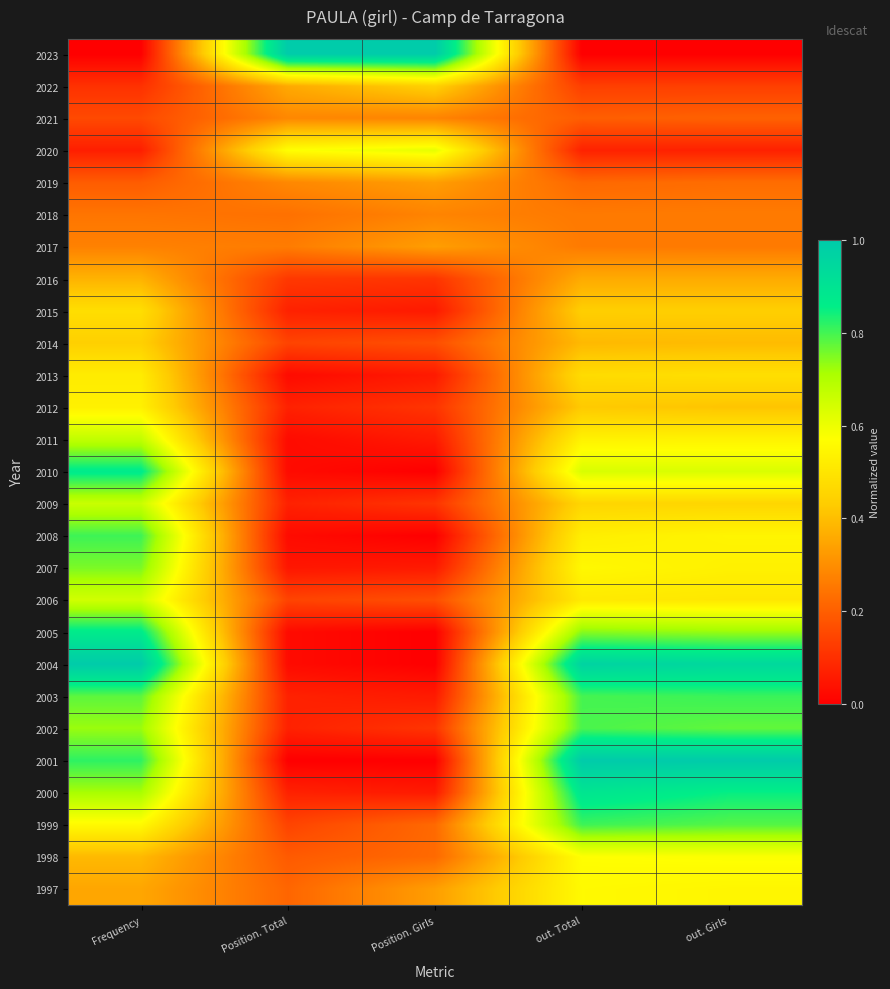

At which category is the sum across all series the highest?

Frequency